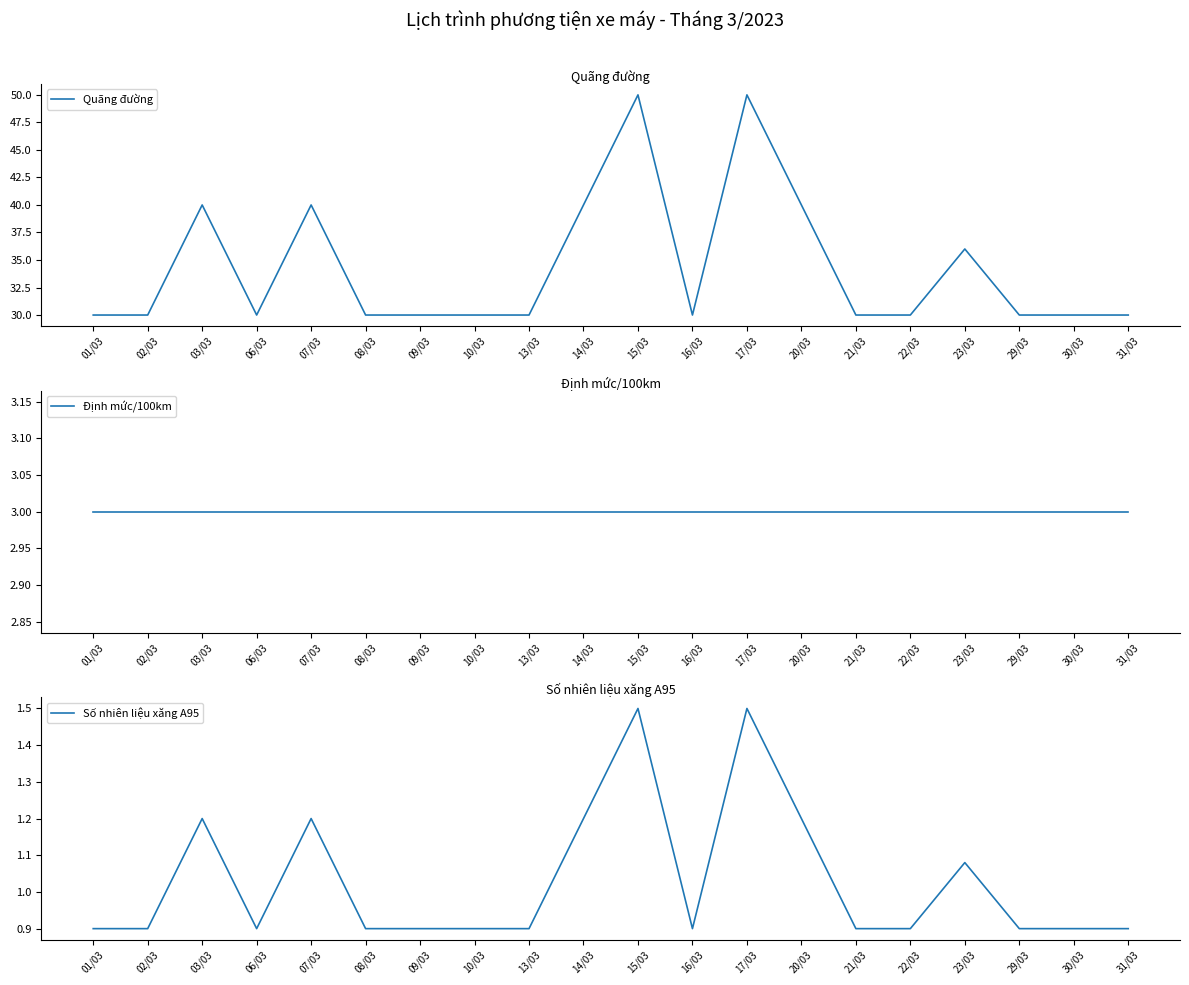

How many lines are shown in the chart?

3